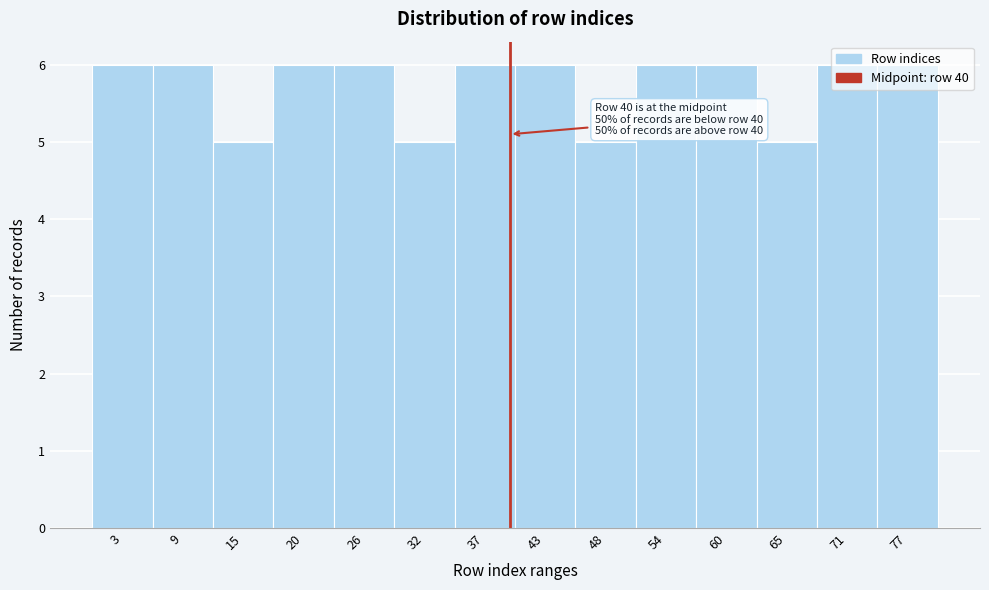

What is the change in value from 32 to 77?

+1